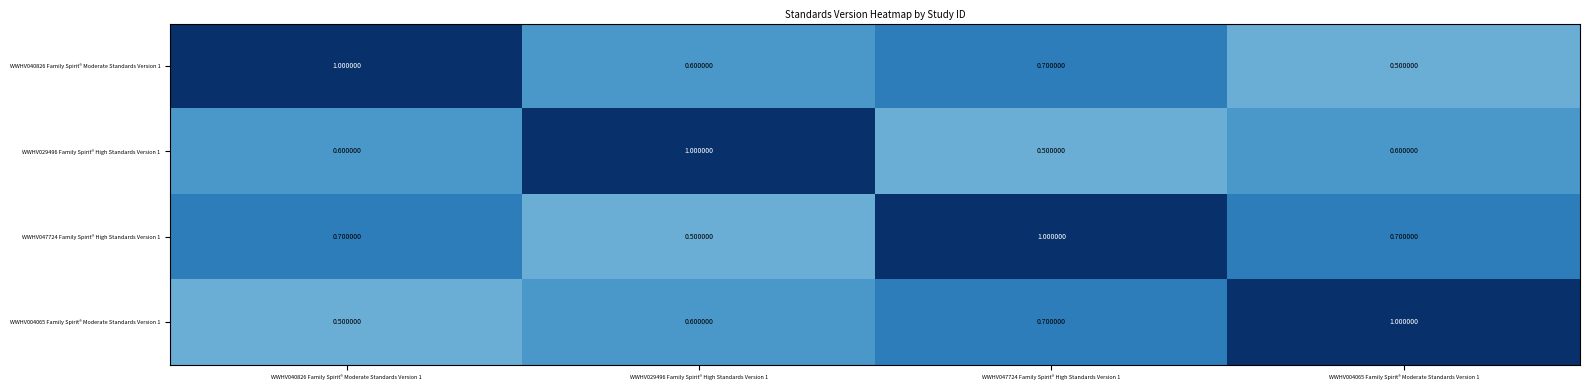

At how many categories does at least one series exceed 0?

4